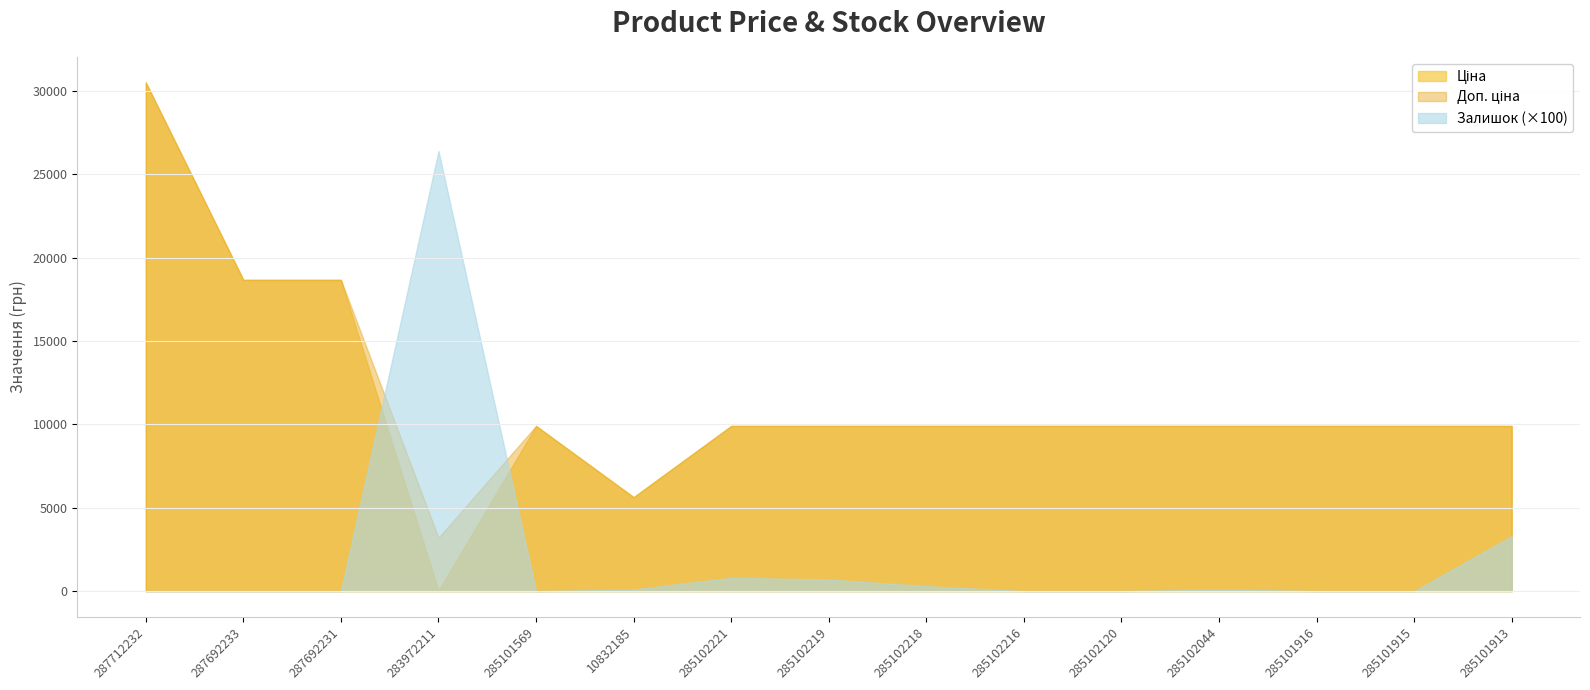

Where is Доп. ціна nearest to the value 16858?

287692233